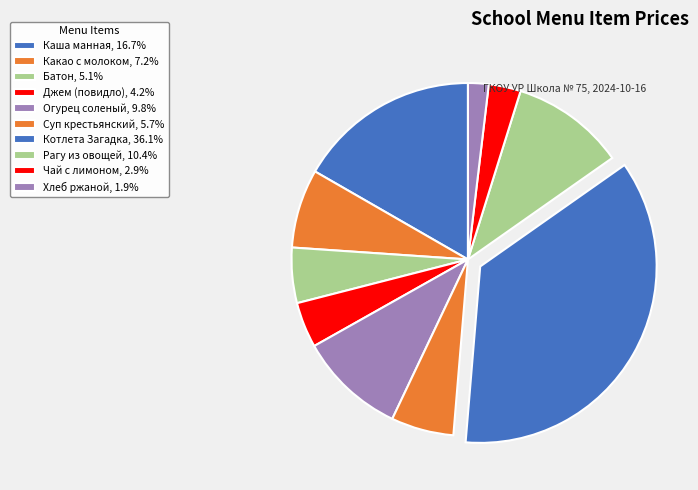

To the nearest percent, what is the difference between the Котлета Загадка and Рагу из овощей slice percentages?

26%